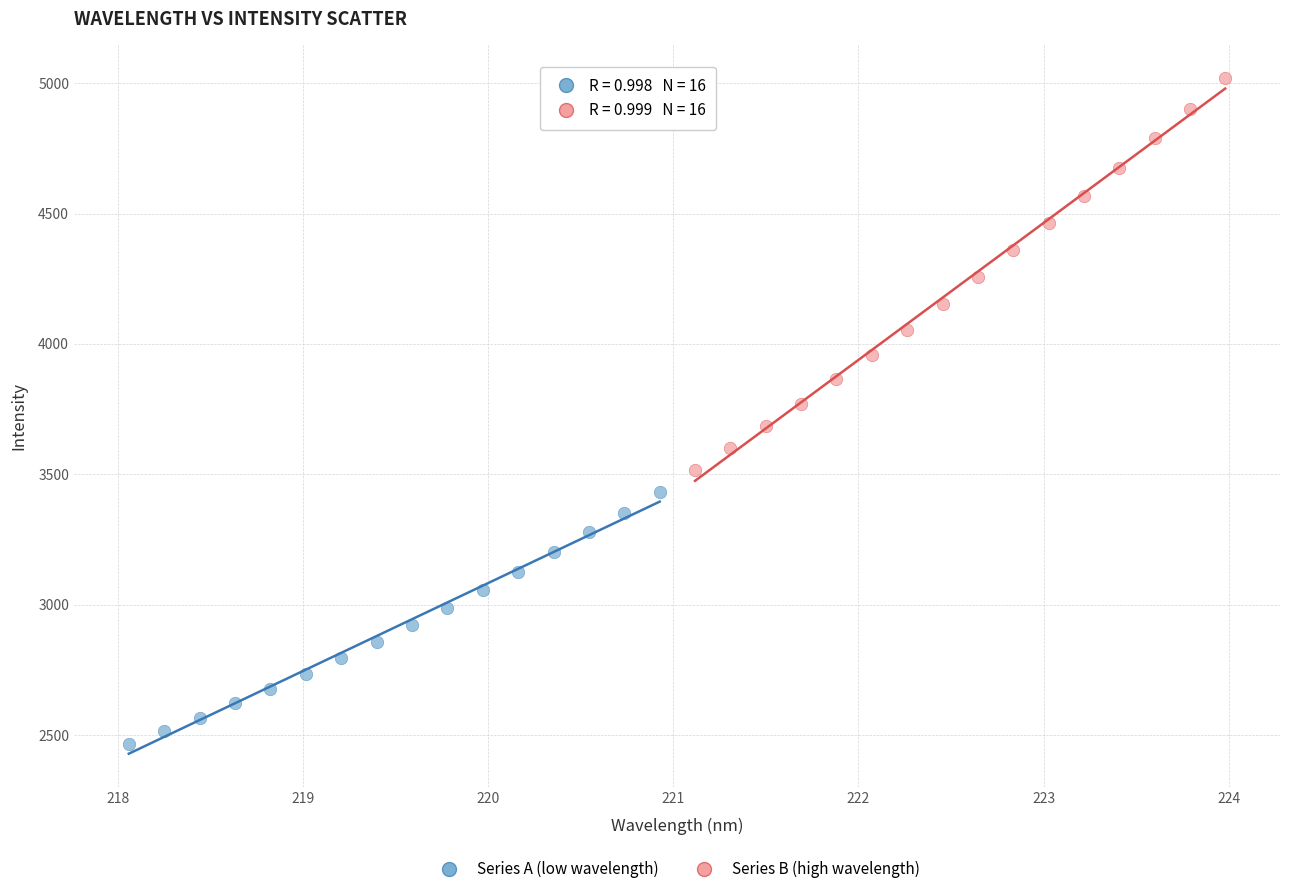

Which series has the largest Y range (max minus min)?

Series B (high wavelength)